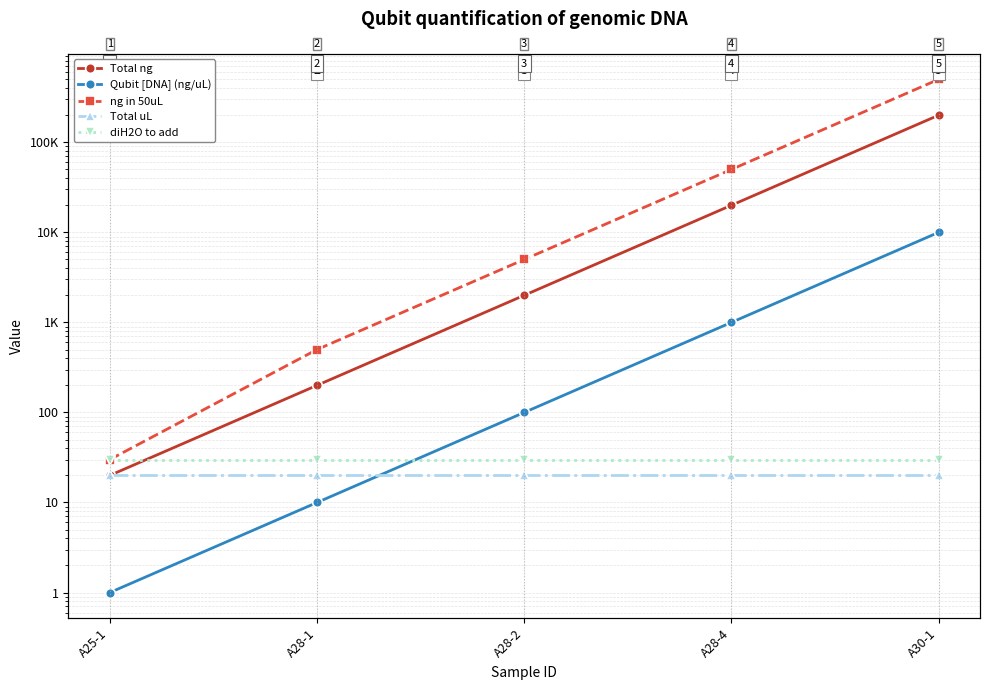

Does the chart display data point markers on the line(s)?

Yes